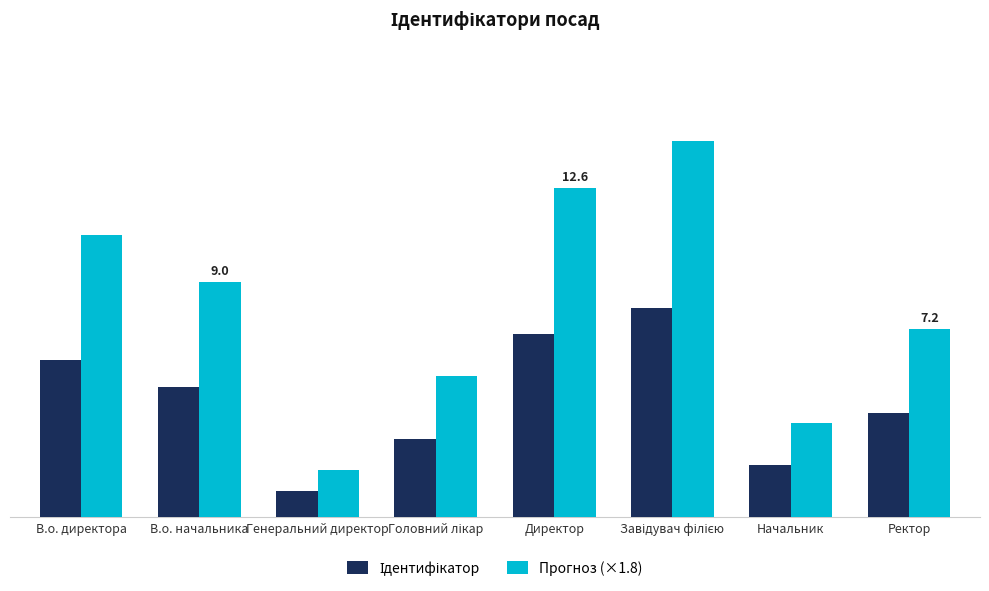

Are the bars horizontal?

No